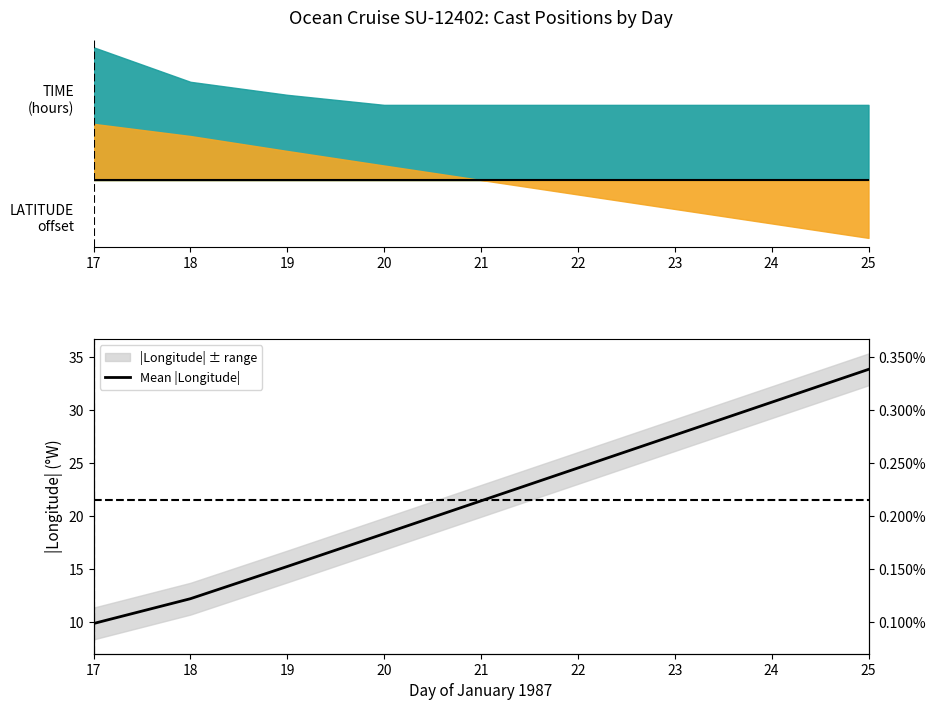

What is the sum of all values?

194.0